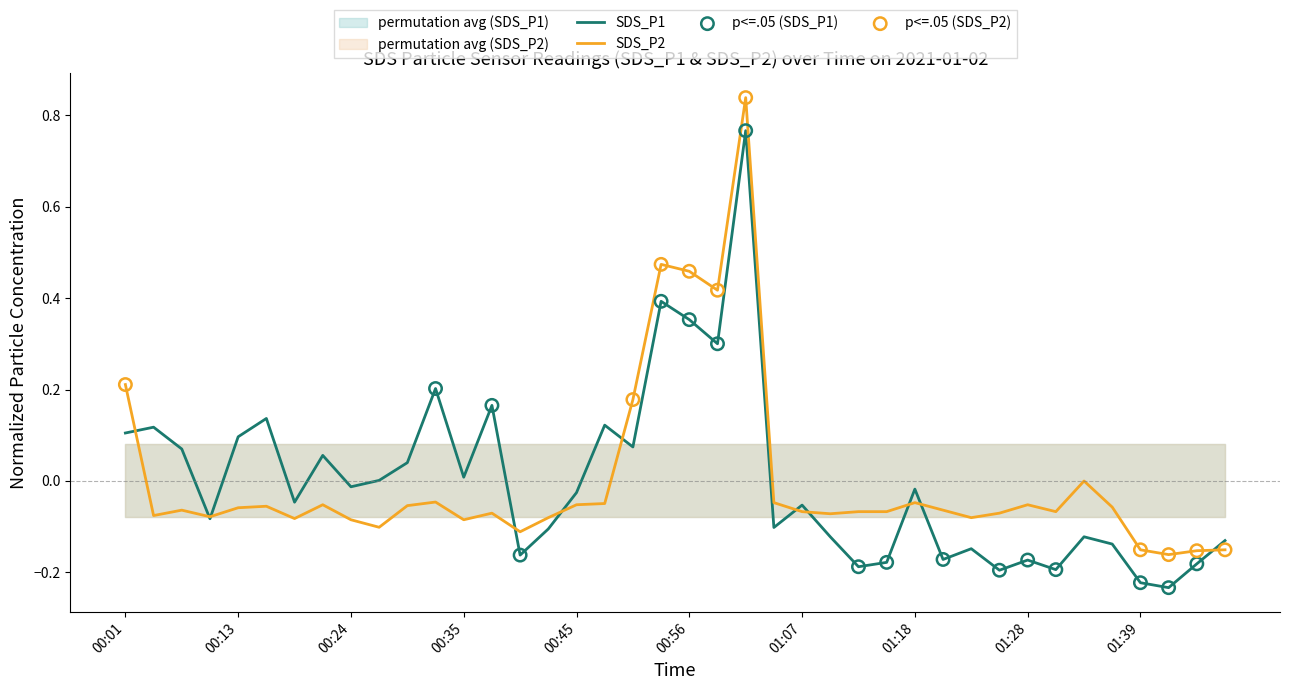

At how many categories does at least one series exceed 0?

17